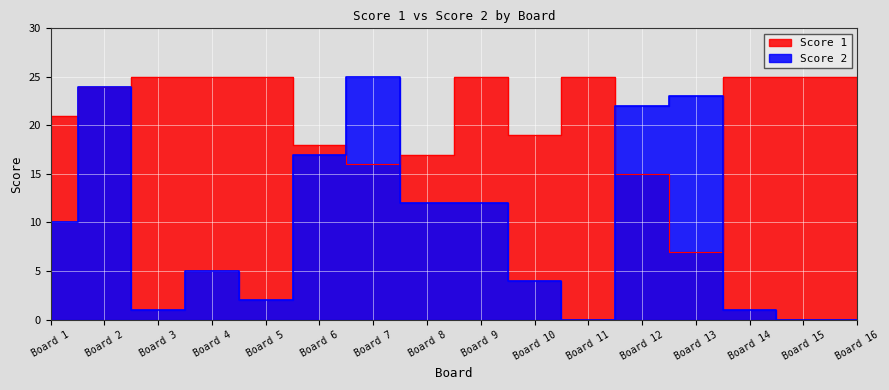

How many interior local valleys does the Score 1 series have?

3